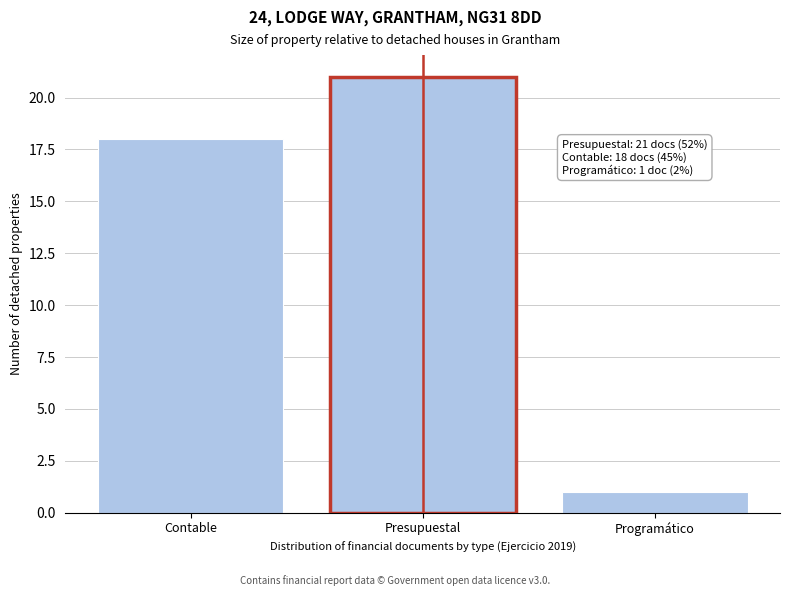

Reading left to right, transcribe all the data shown in this chart.

Contable=18	Presupuestal=21	Programático=1